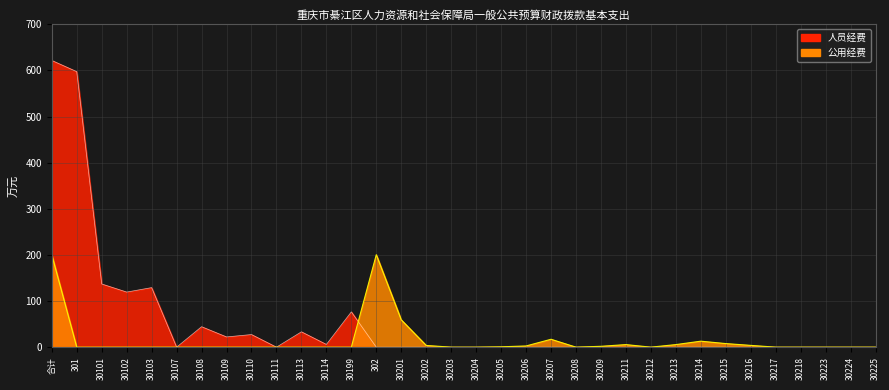

Reading left to right, extract all data points from this chart.

人员经费: 621.5	597.3	137.0	119.4	129.1	0.0	44.4	22.2	27.3	0.0	33.3	5.9	76.5	0.0	0.0	0.0	0.0	0.0	0.0	0.0	0.0	0.0	0.0	0.0	0.0	0.0	0.0	0.0	0.0	0.0	0.0	0.0	0.0	0.0
公用经费: 200.4	0.0	0.0	0.0	0.0	0.0	0.0	0.0	0.0	0.0	0.0	0.0	0.0	200.4	59.2	3.7	0.0	0.0	0.7	2.6	17.1	0.0	1.9	5.5	0.0	5.5	12.9	7.8	3.9	0.0	0.0	0.0	0.0	0.0